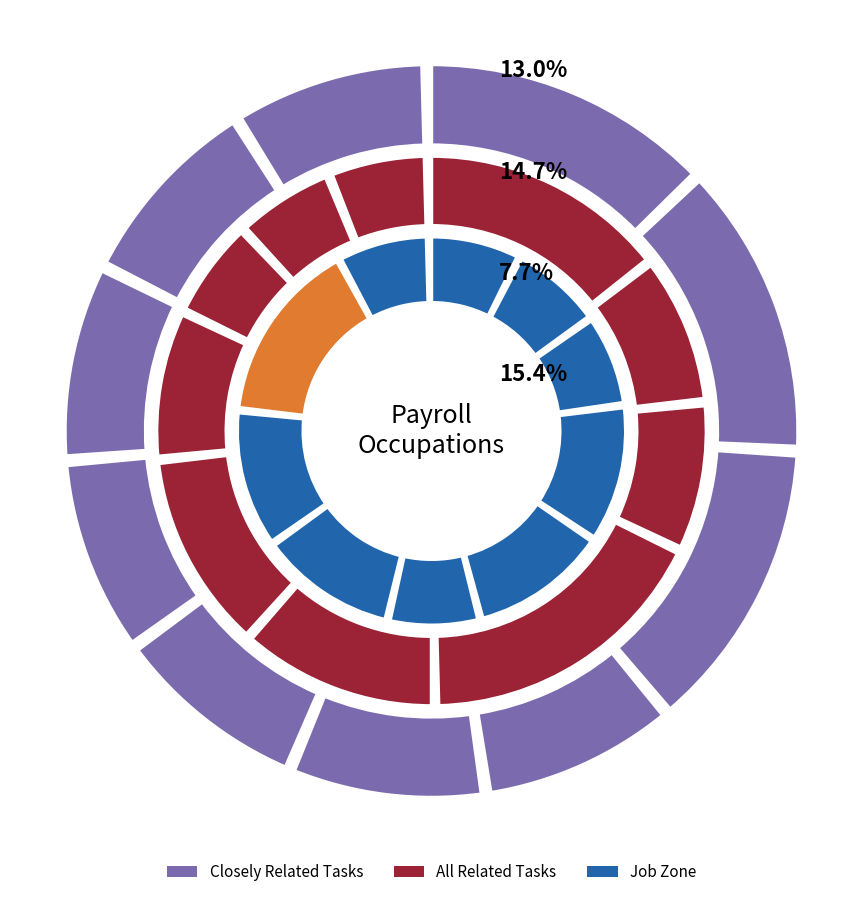

What percentage is NOT represented by Loan Interviewers and Clerks?

91.3%